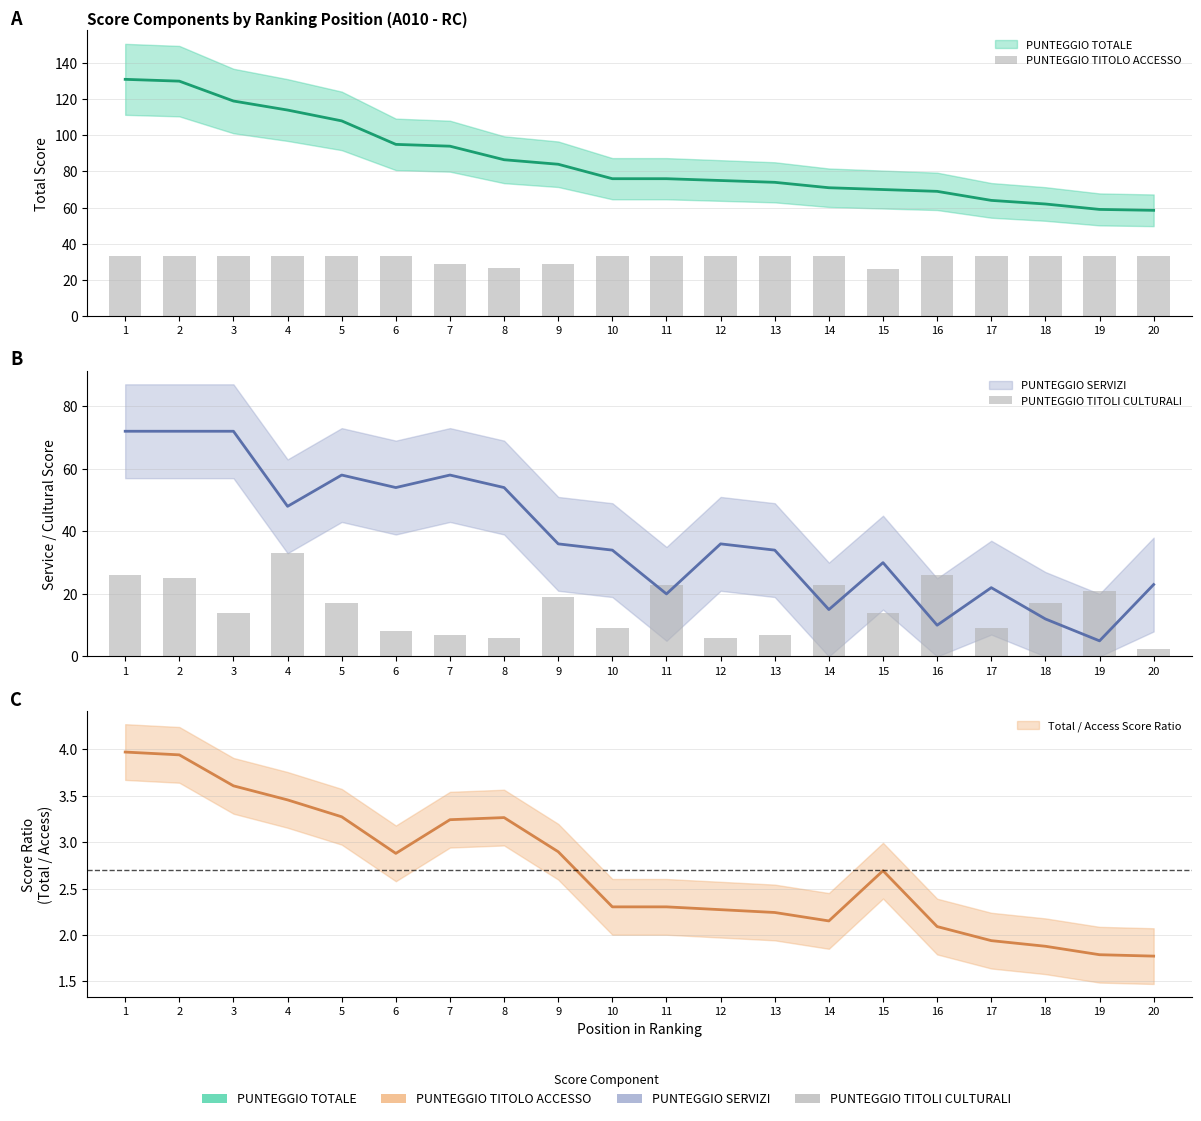

Which label corresponds to the smallest value in the chart?

20